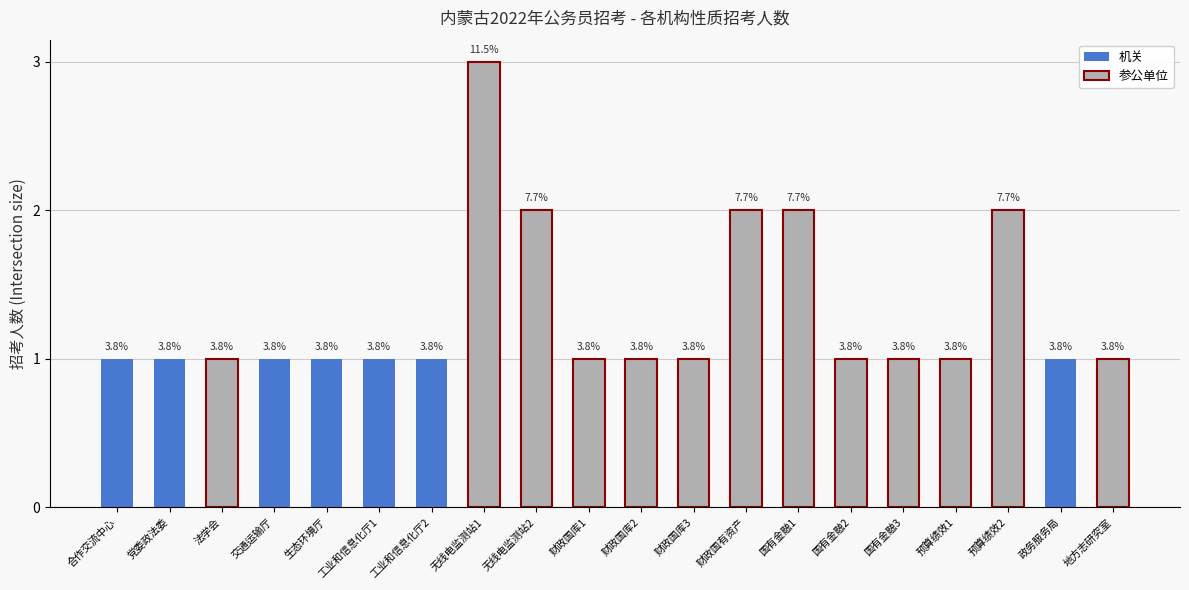

Does the chart contain any negative values?

No